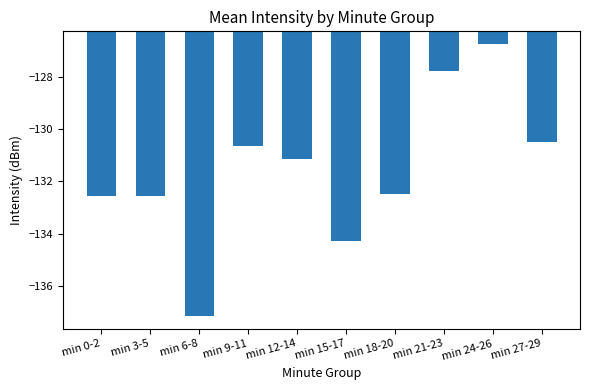

What position from the right is min 27-29?

1